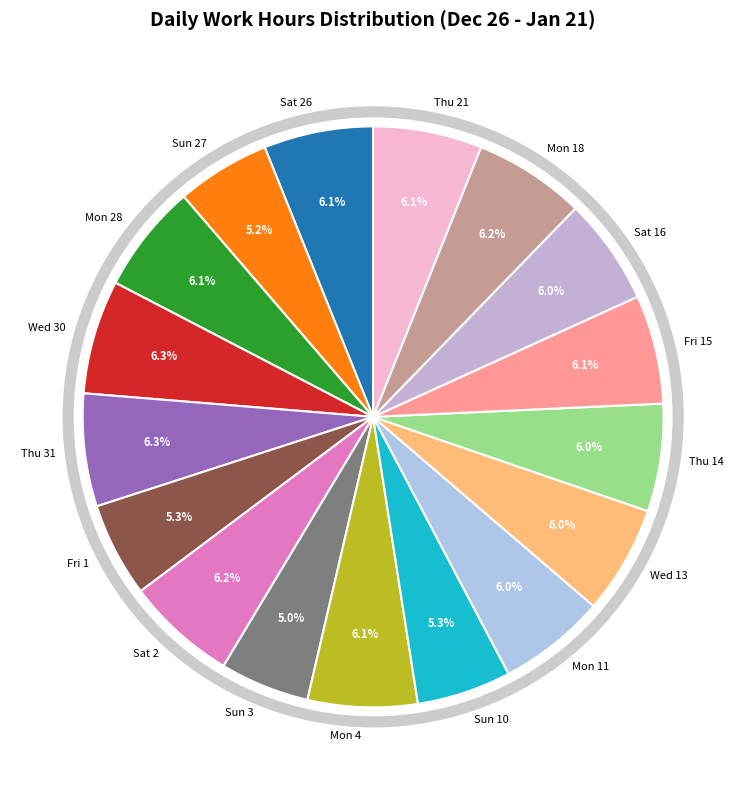

Does Sat 26 account for over 50% of the chart?

No